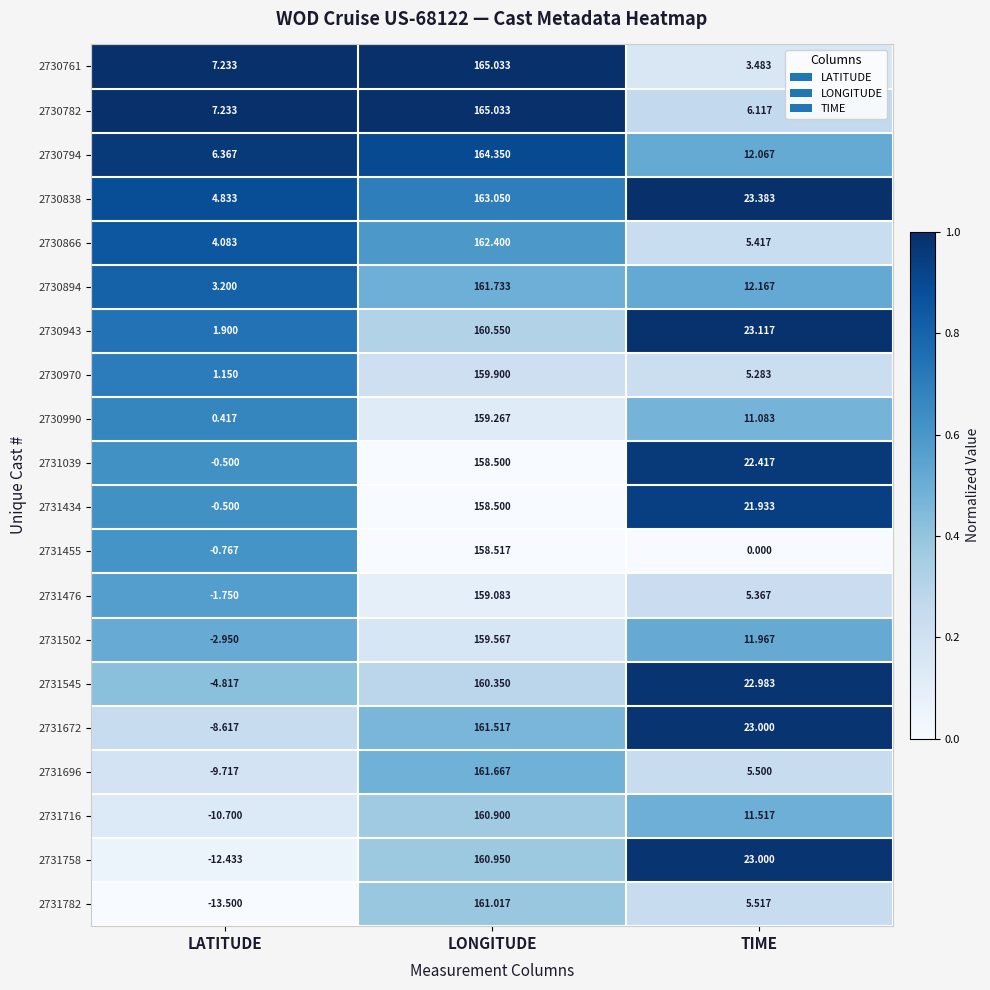

At how many categories does at least one series exceed 0?

3